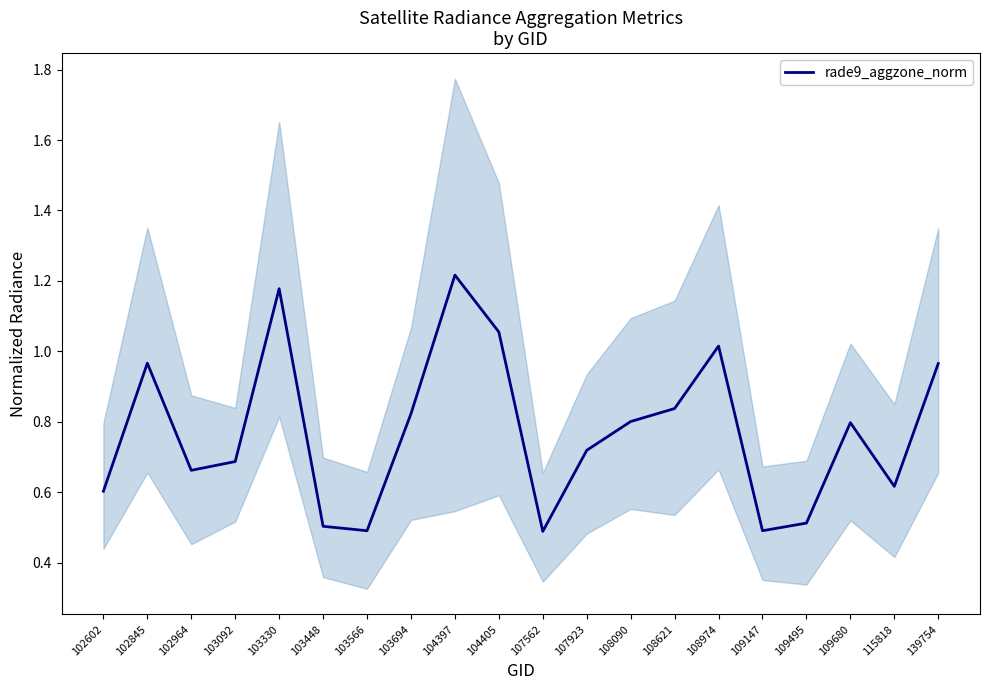

True or false: there are more than 2 points higher than both neighbors.

True